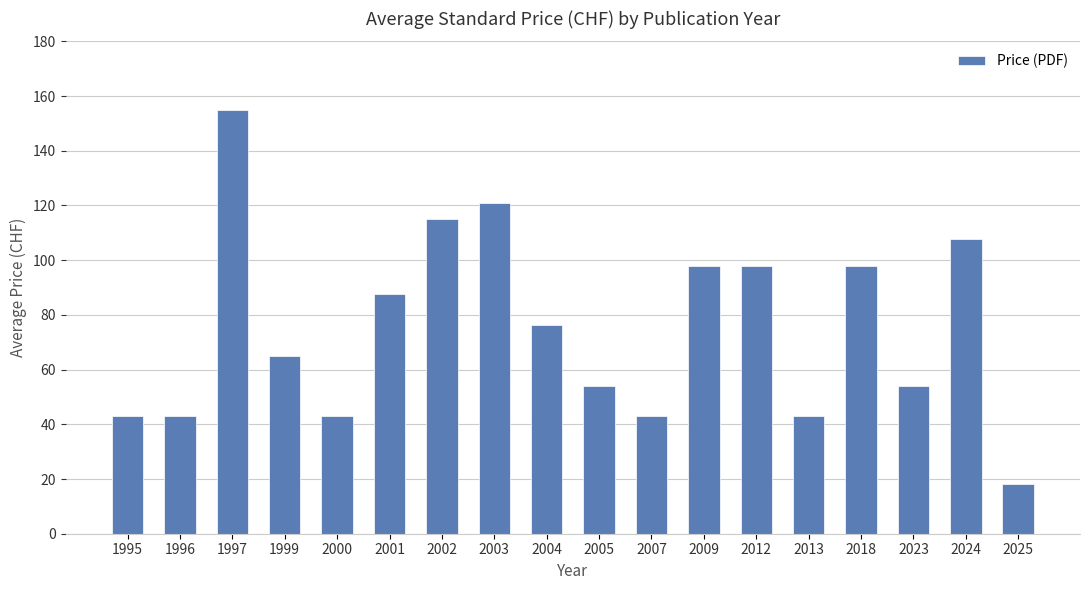

What is the change in value from 1999 to 2012?

+33.0